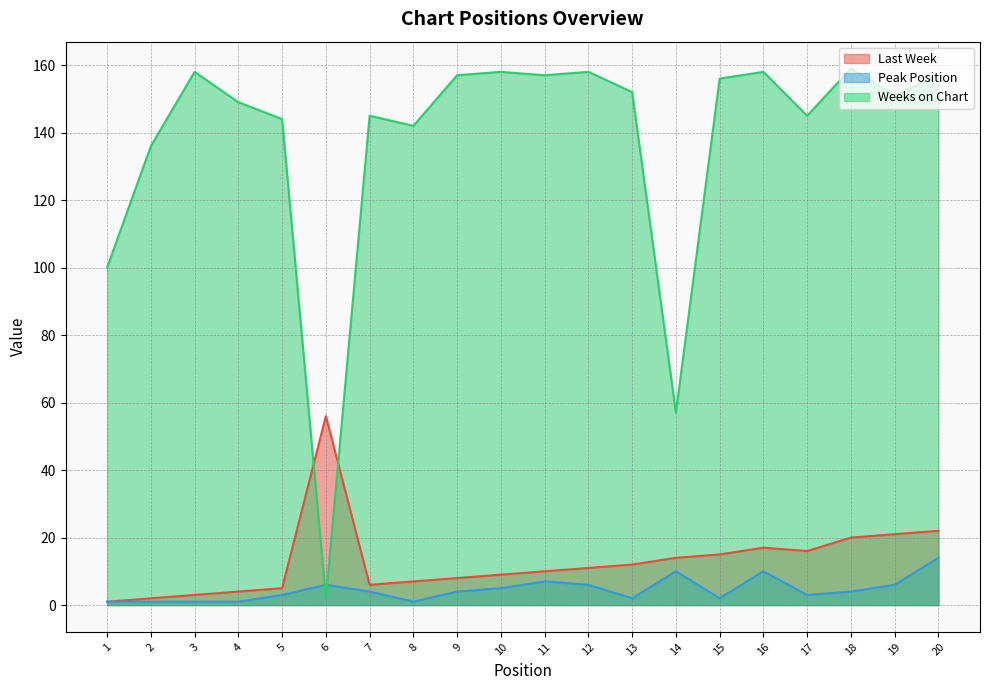

Does the chart have visible grid lines?

Yes